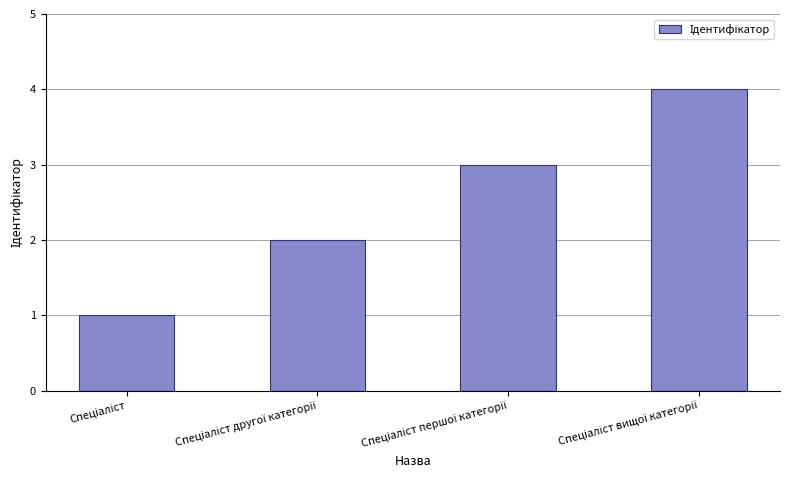

What is the maximum value shown in the chart?

4